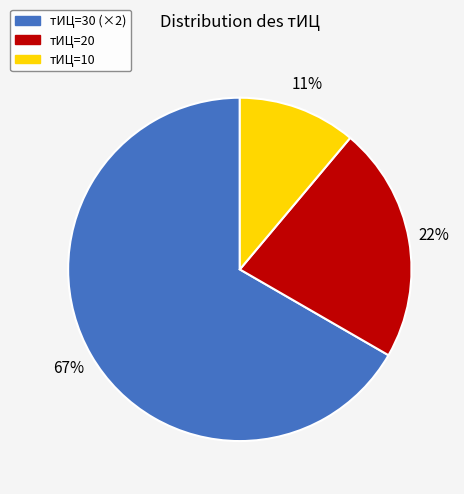

Does any single category account for the majority?

Yes